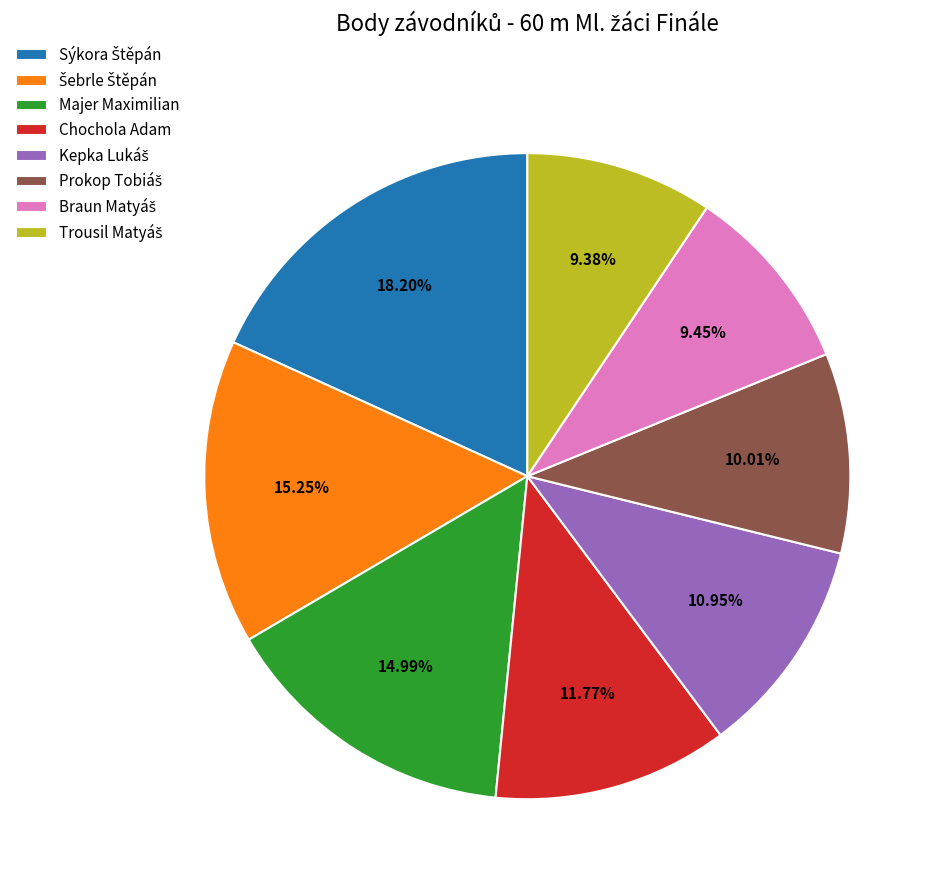

Does any single category account for the majority?

No